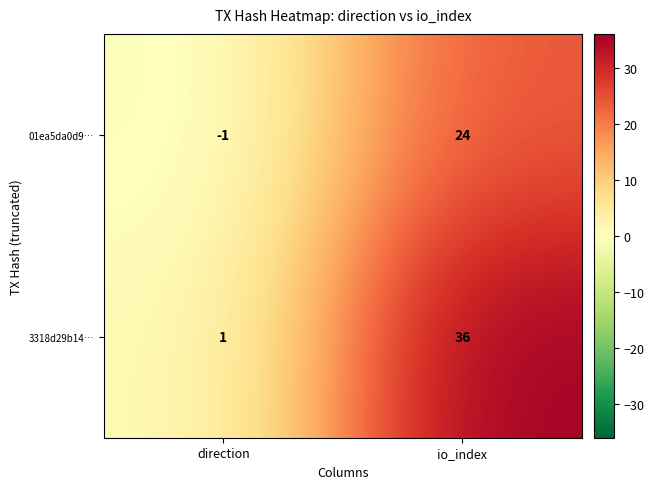

What is the spread (max minus min) of values at io_index?

12